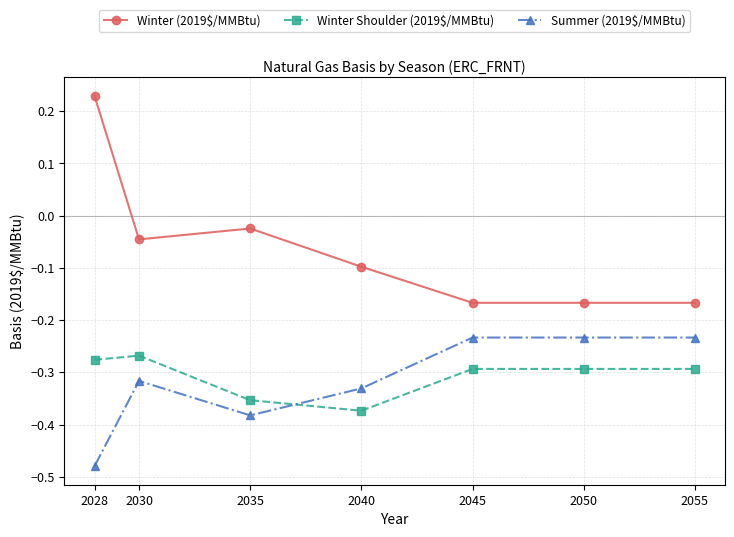

True or false: Winter (2019$/MMBtu) and Summer (2019$/MMBtu) intersect in this chart.

False